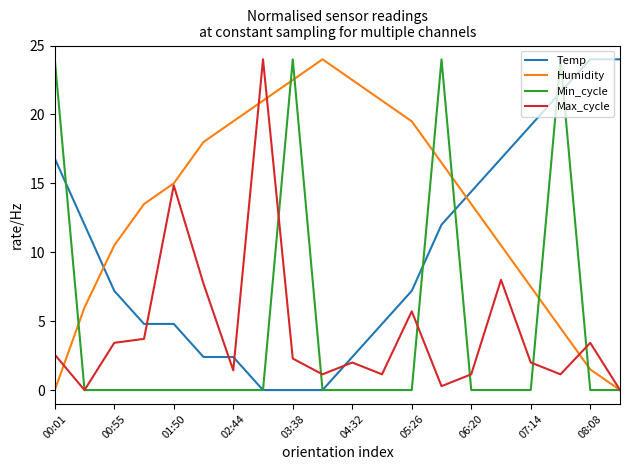

Which series has the largest total across all categories?

Humidity